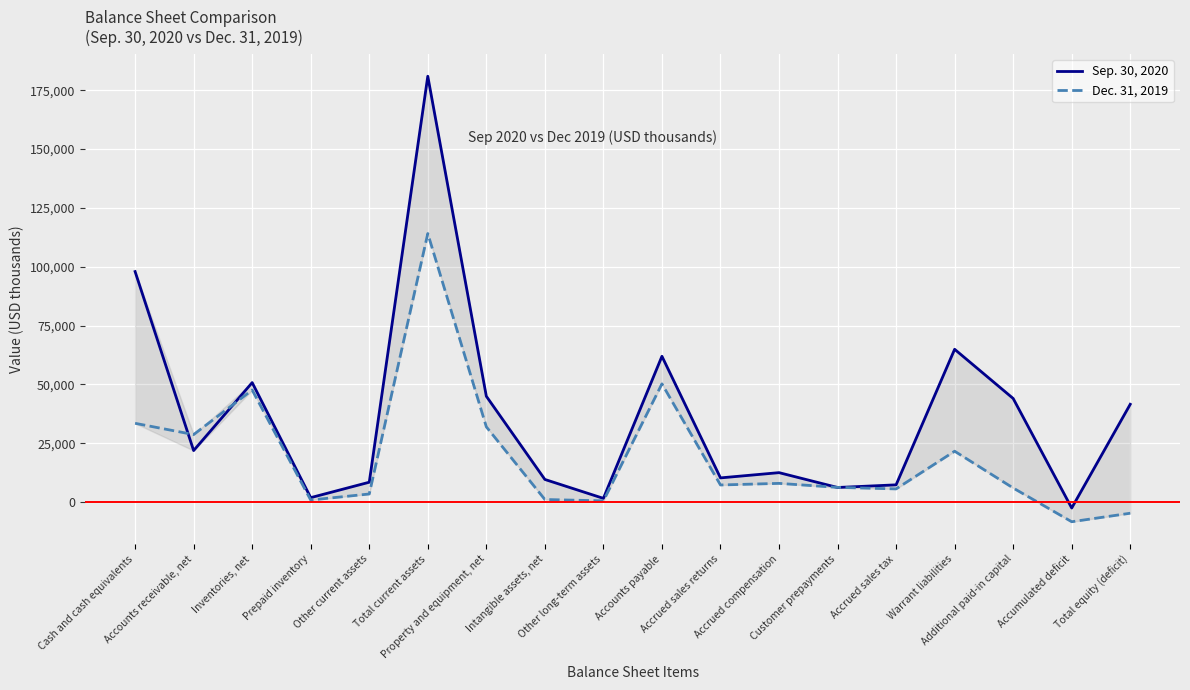

List the series in order of their peak value, highest first.

Sep. 30, 2020, Dec. 31, 2019